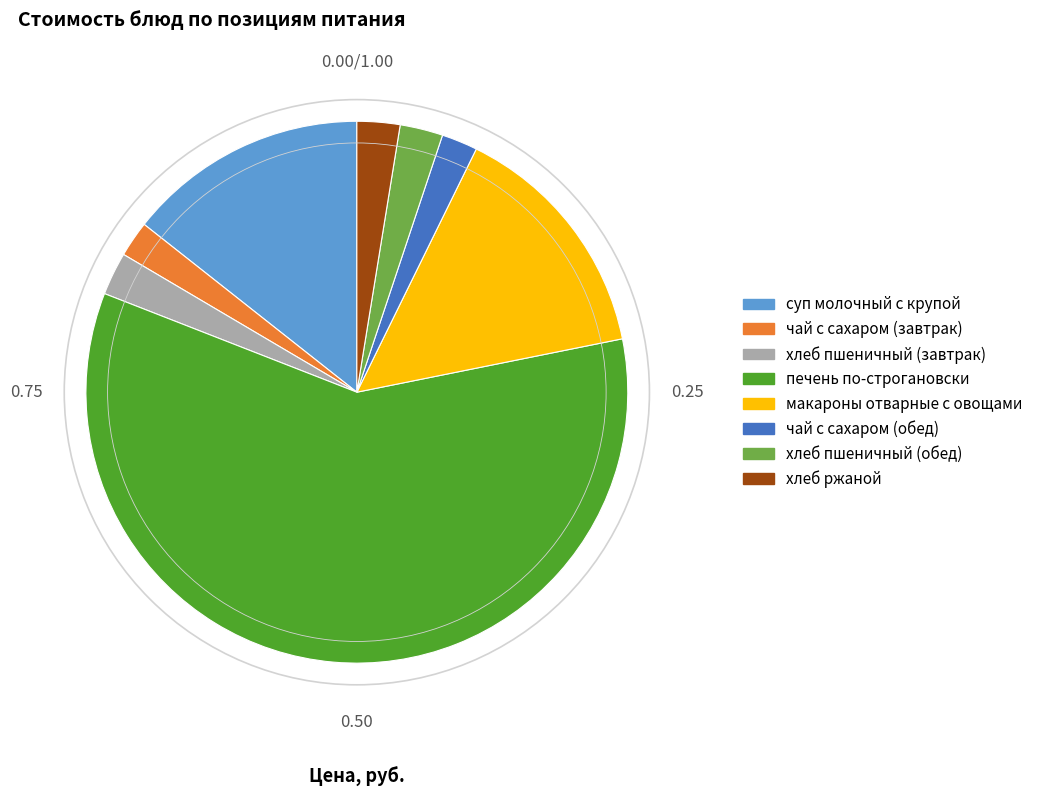

Which has a higher value, макароны отварные с овощами or хлеб пшеничный (обед)?

макароны отварные с овощами